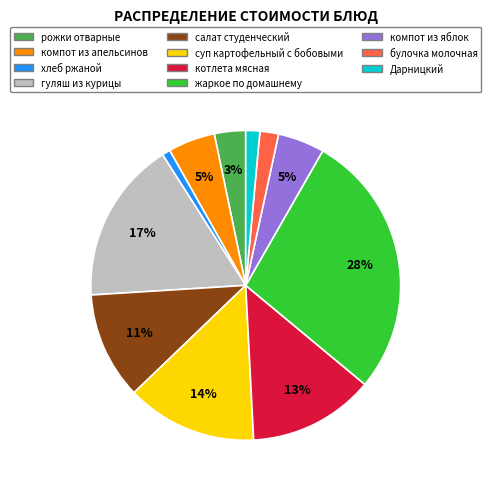

Is there any slice that represents more than half of the pie?

No